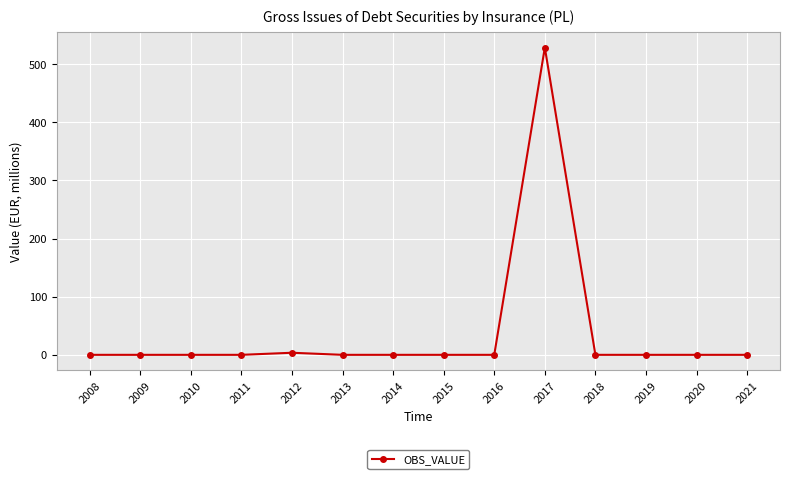

What is the average value?

38.0